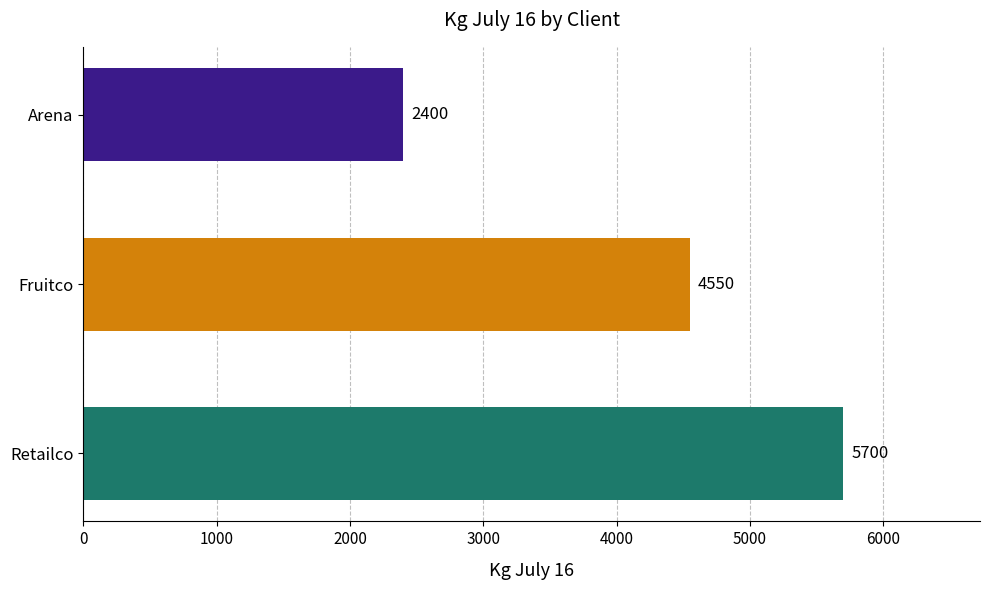

Which series has the widest spread of values?

Retailco